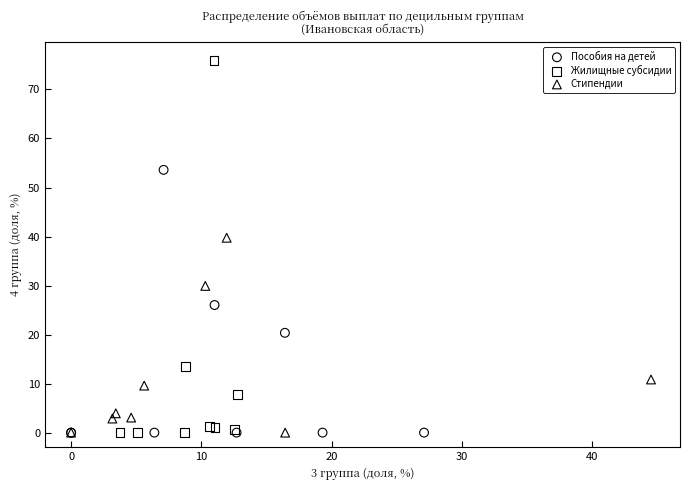

Which series has the widest spread of Y values?

Жилищные субсидии